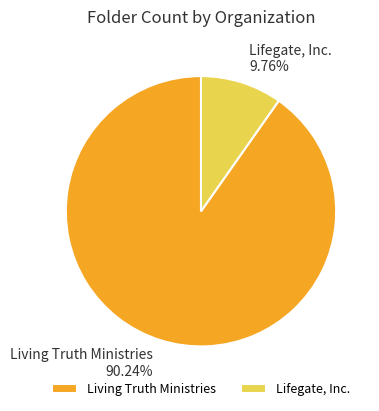

To the nearest percent, what is the difference between the largest and smallest slice percentages?

80%